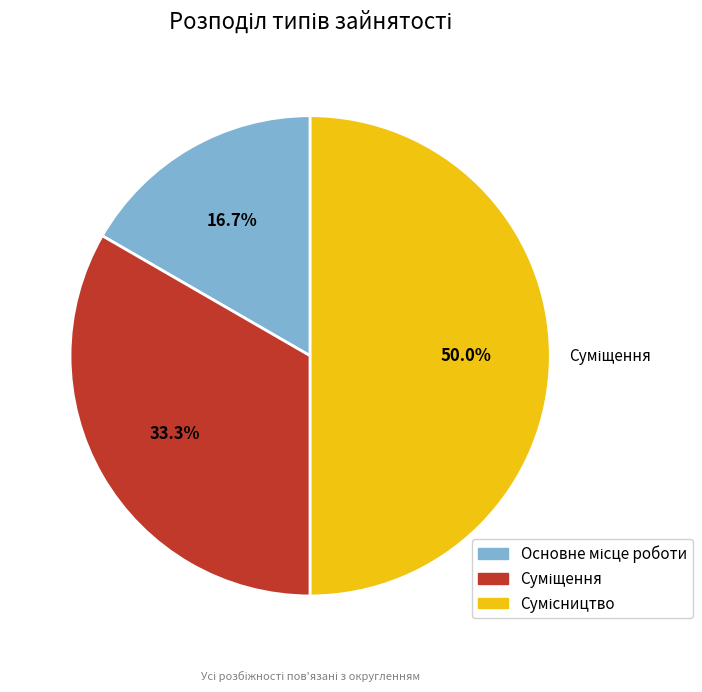

Which has a higher value, Сумісництво or Суміщення?

Сумісництво